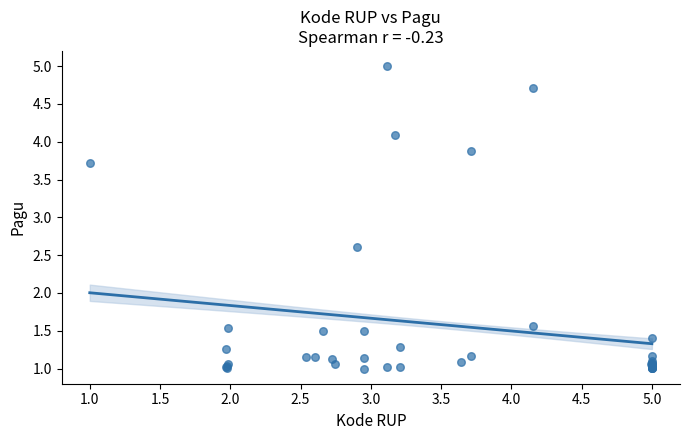

What Y value in the scatter plot is closest to 3?

2.6